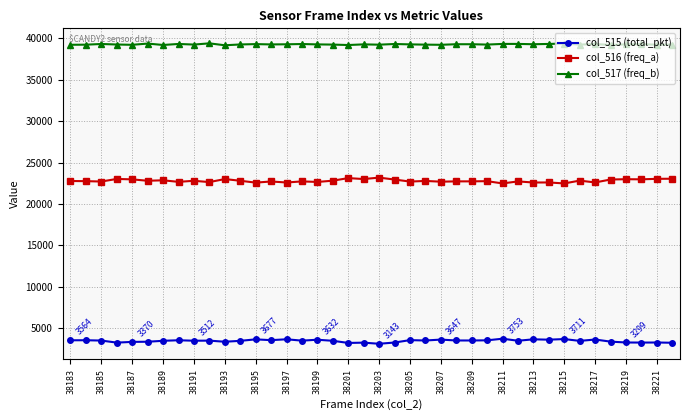

True or false: col_515 (total_pkt) and col_517 (freq_b) cross at least once.

False